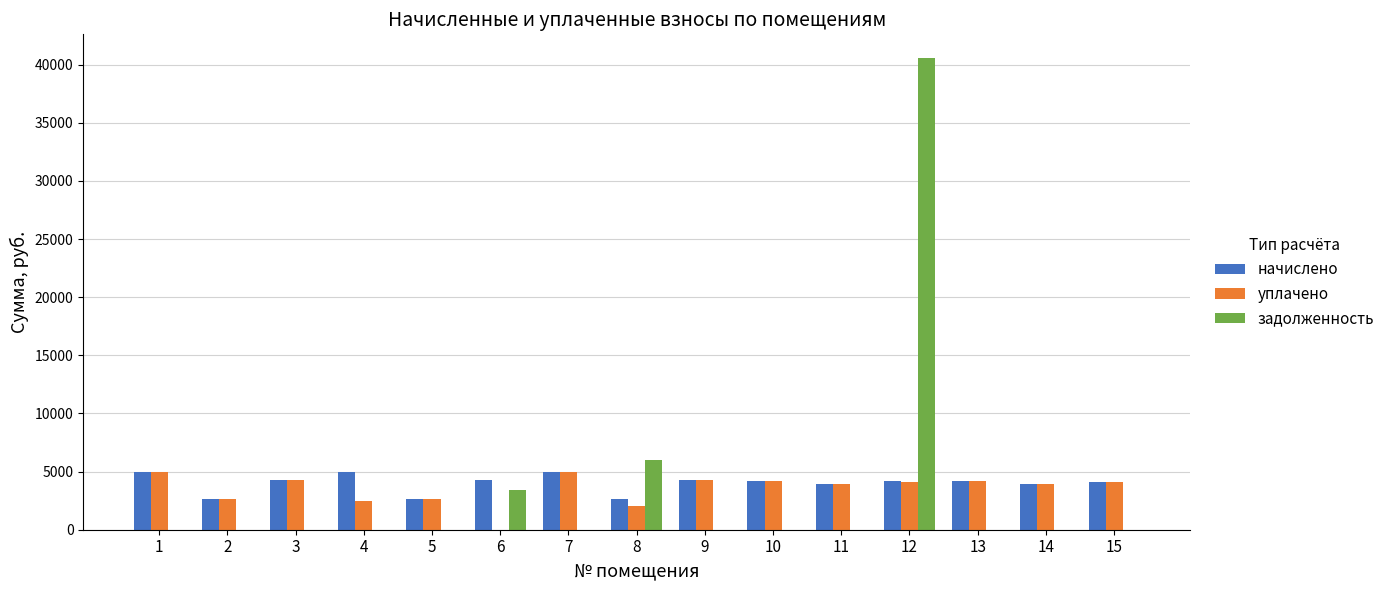

Are the bars horizontal?

No